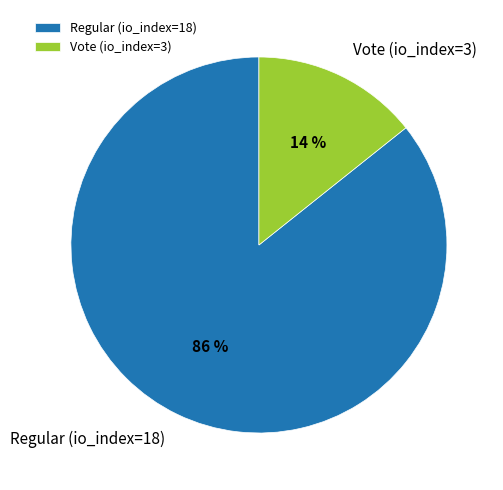

What is the ratio of the value at Vote (io_index=3) to the value at Regular (io_index=18)?

0.2